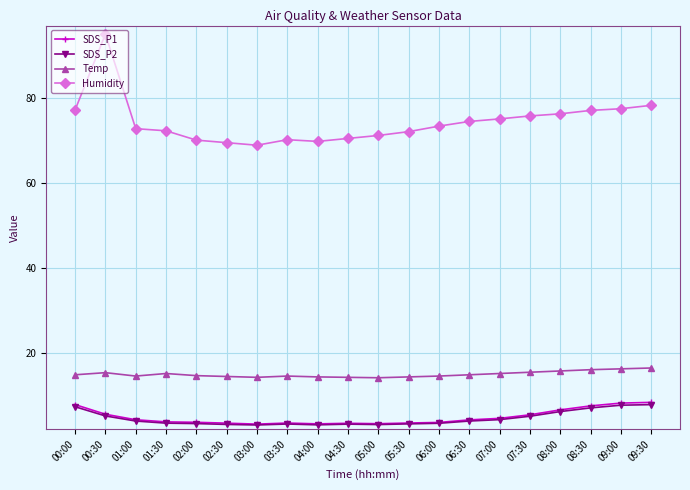

Which series has the largest total across all categories?

Humidity